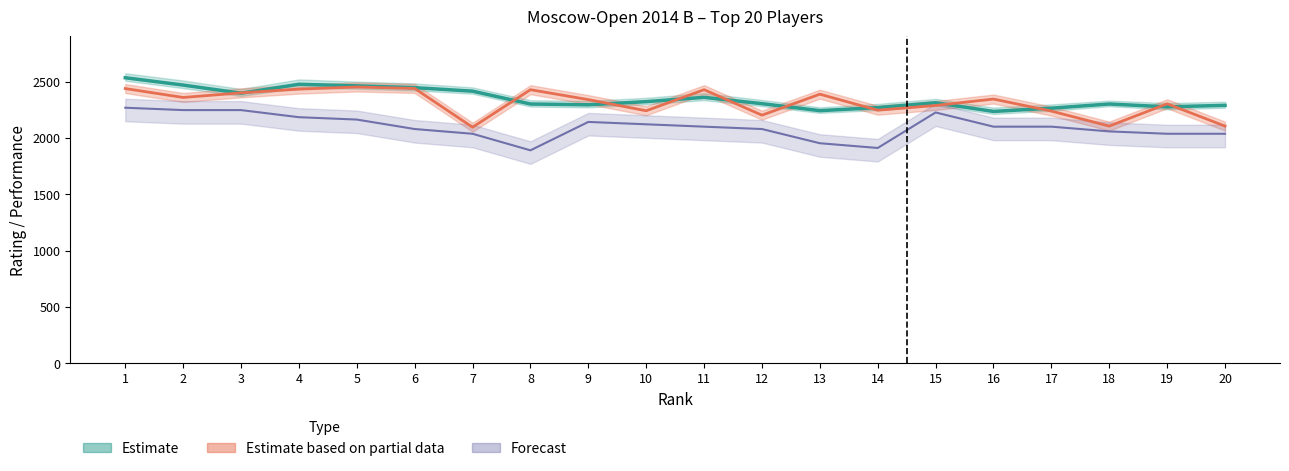

At 9, list the series in order from smallest to largest.

Dop1, Rp, Rating